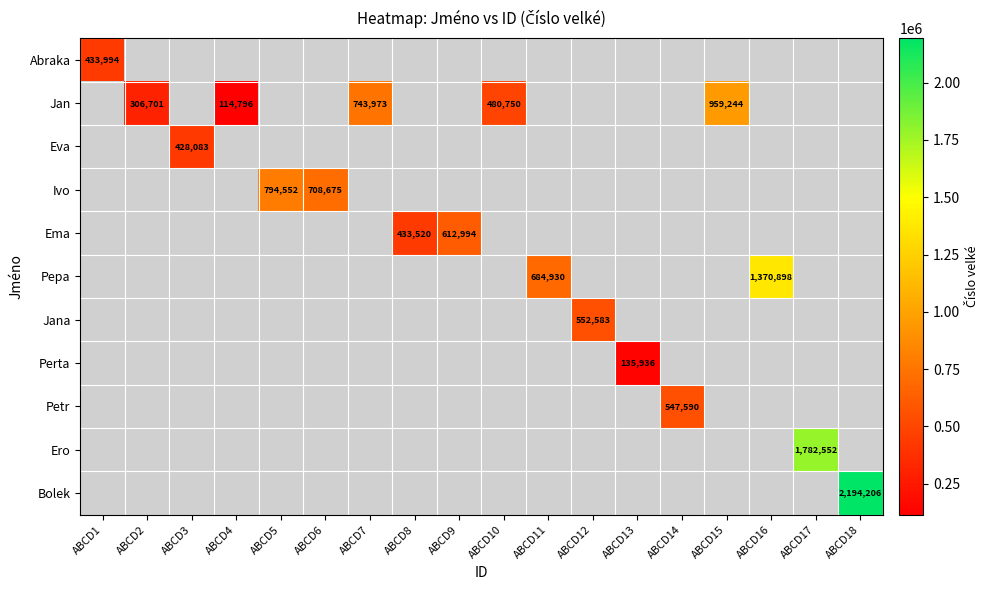

Count the number of data series in this chart.

11